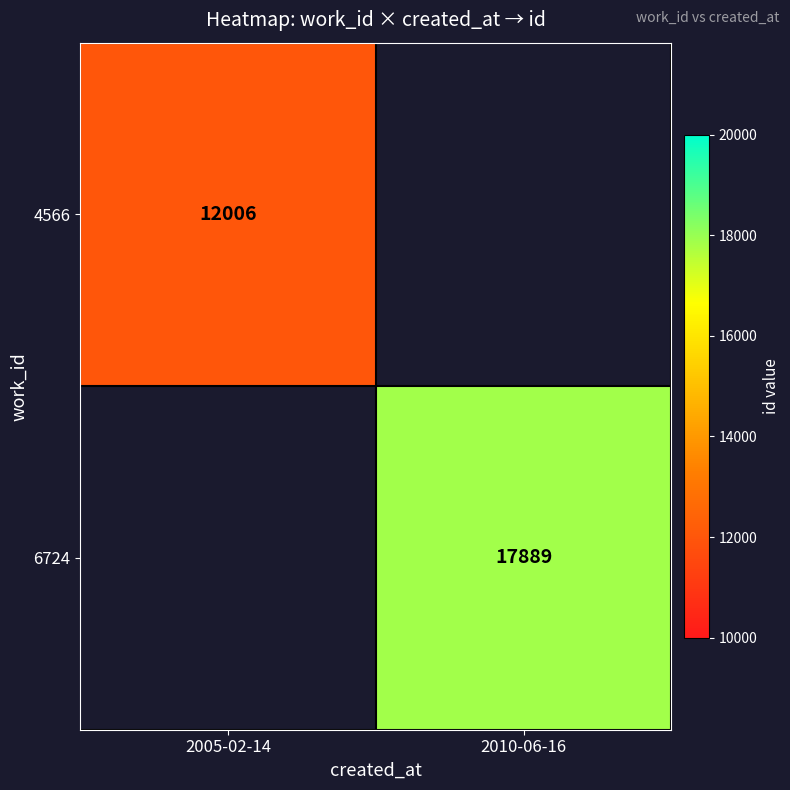

The 4566 series shows 12006 at 2005-02-14. True or false?

True